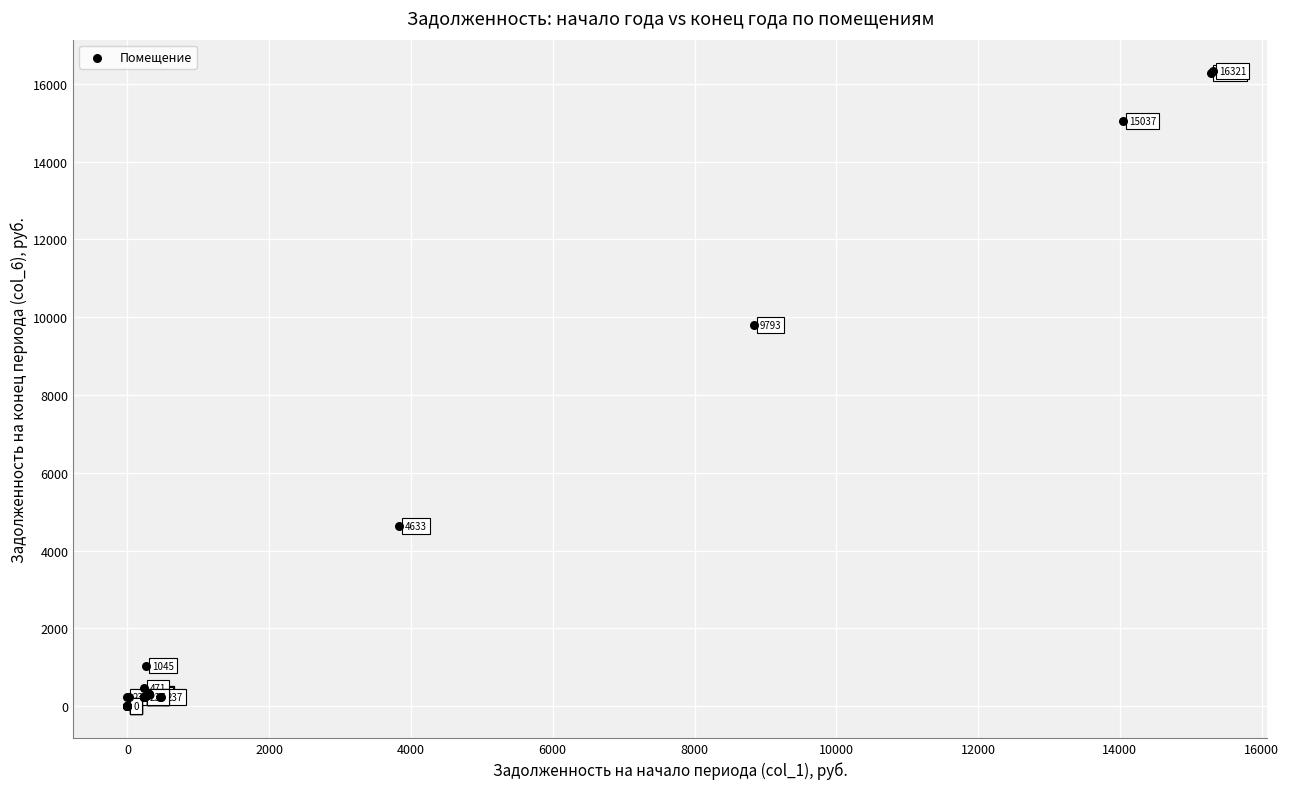

What Y value in the scatter plot is closest to 8160?

9792.6